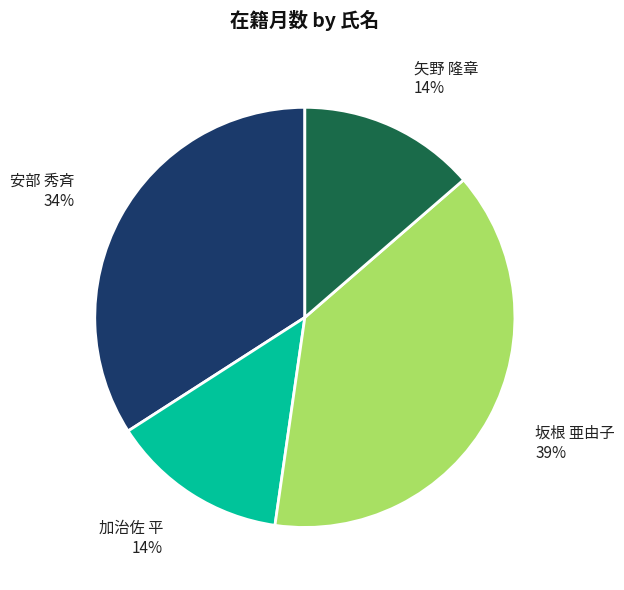

Is there a majority slice in this chart?

No